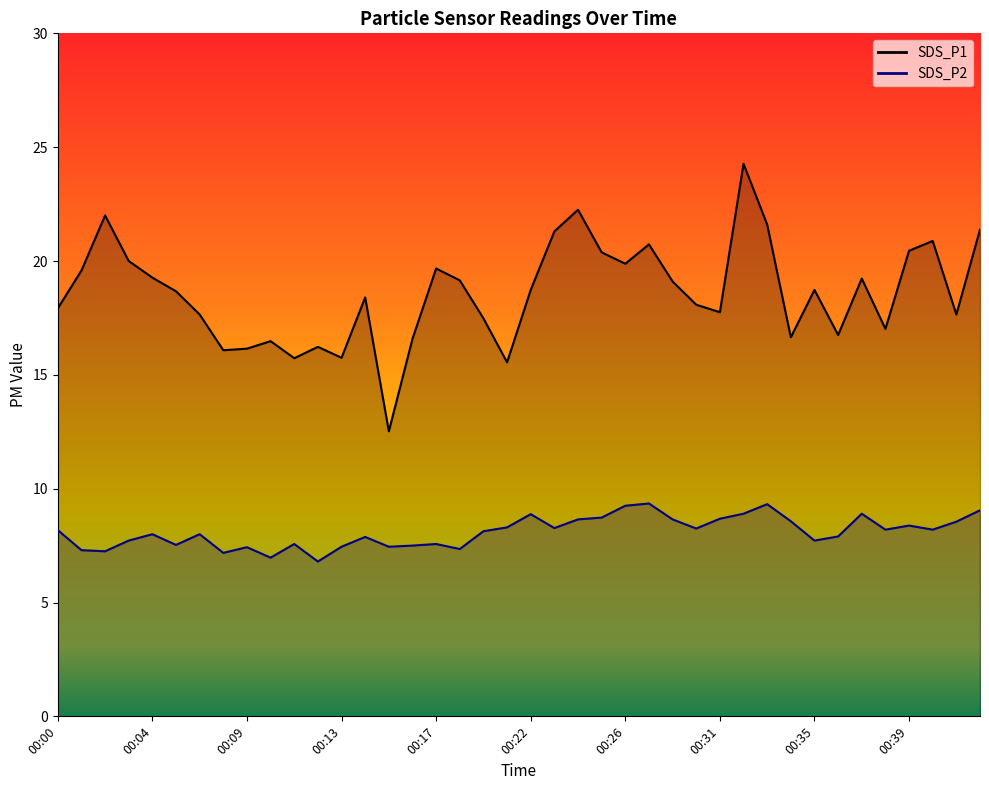

At which label does SDS_P1 reach its minimum?

00:15